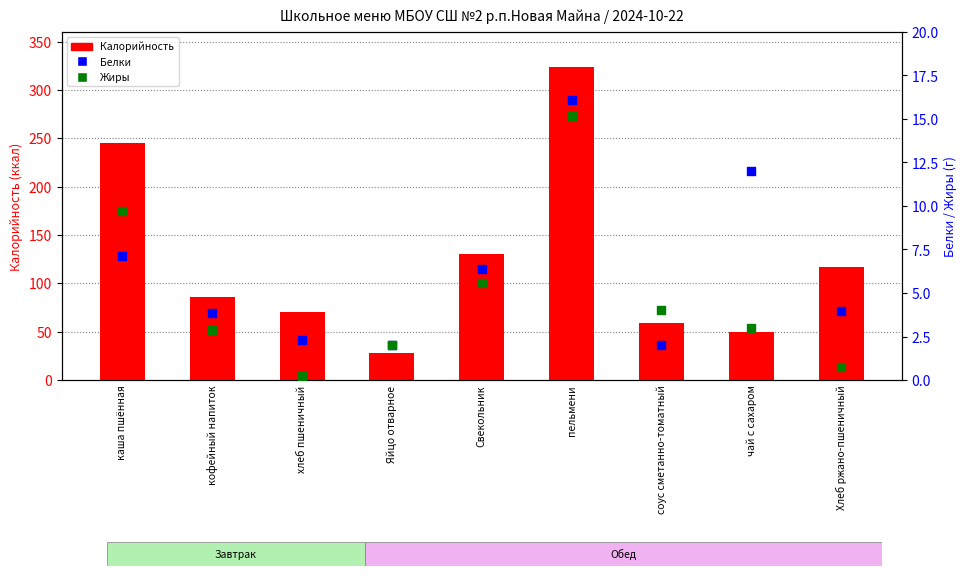

At how many categories does at least one series exceed 302?

1